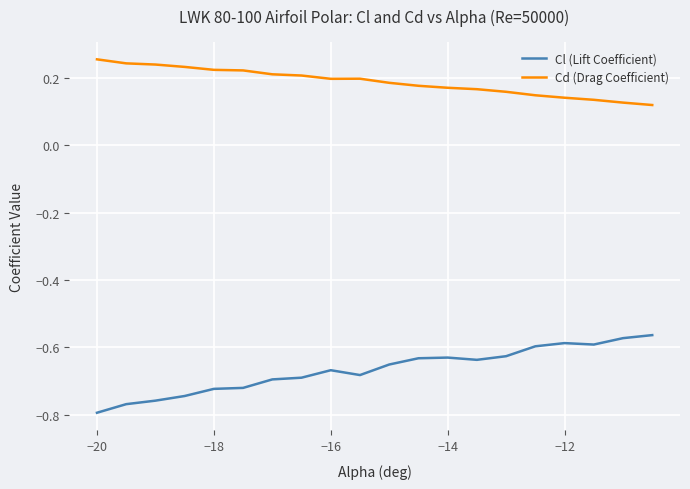

Which series has the widest spread of values?

Cl (Lift Coefficient)